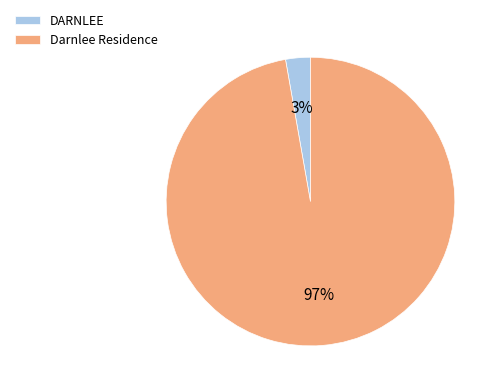

Between DARNLEE and Darnlee Residence, which is larger?

Darnlee Residence